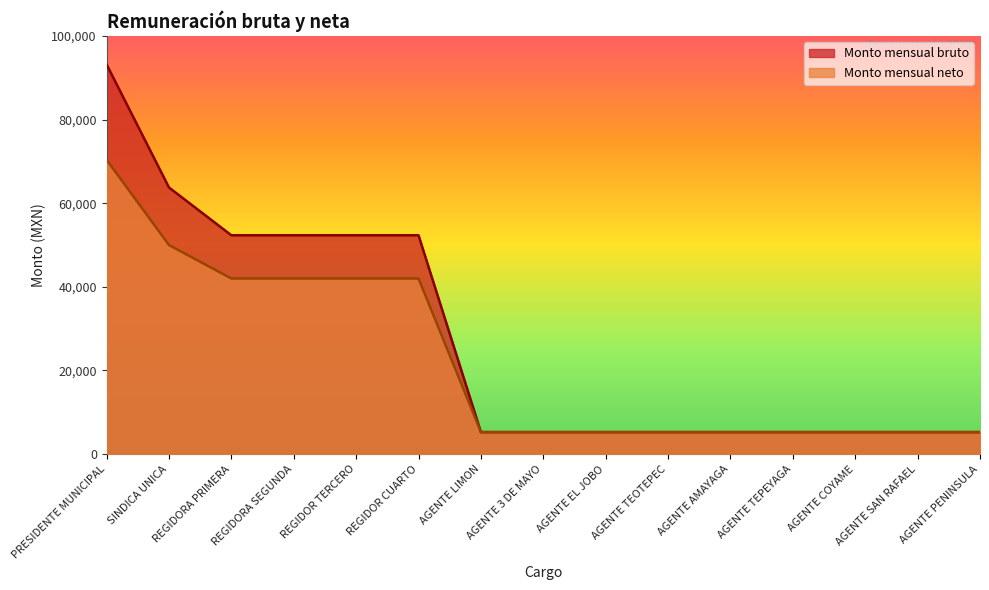

The value of Monto mensual bruto at AGENTE COYAME is 8742.5. True or false?

False